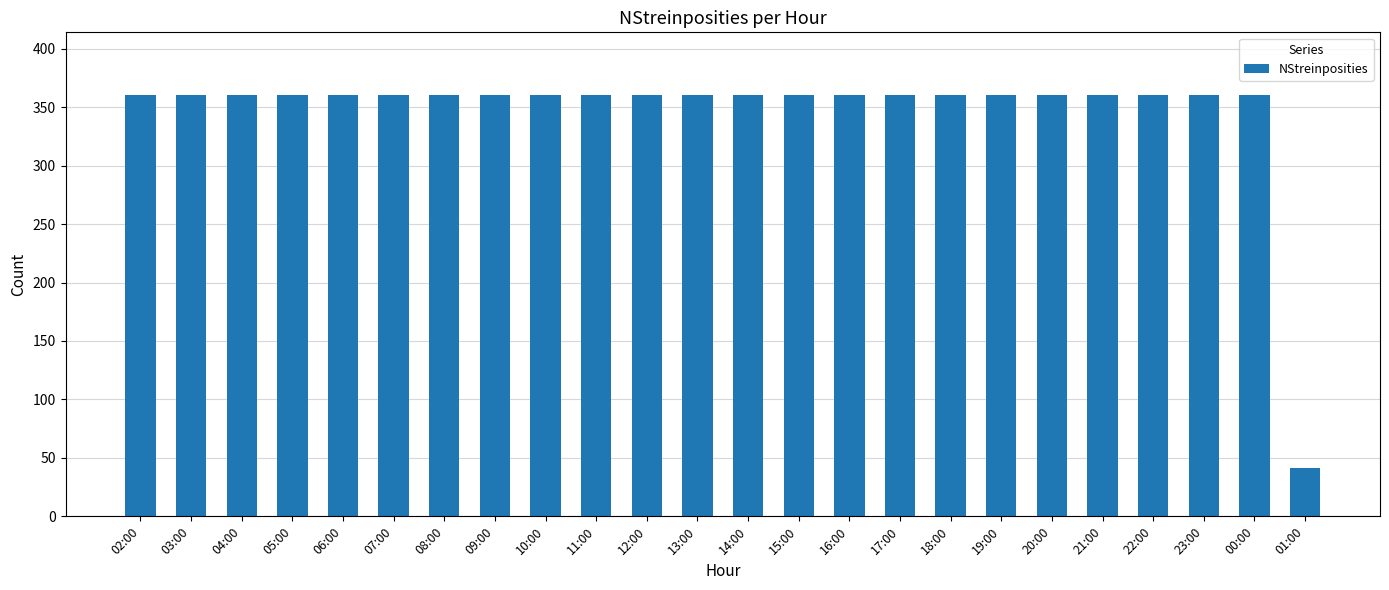

What is the label of the 24th bar from the right?

02:00